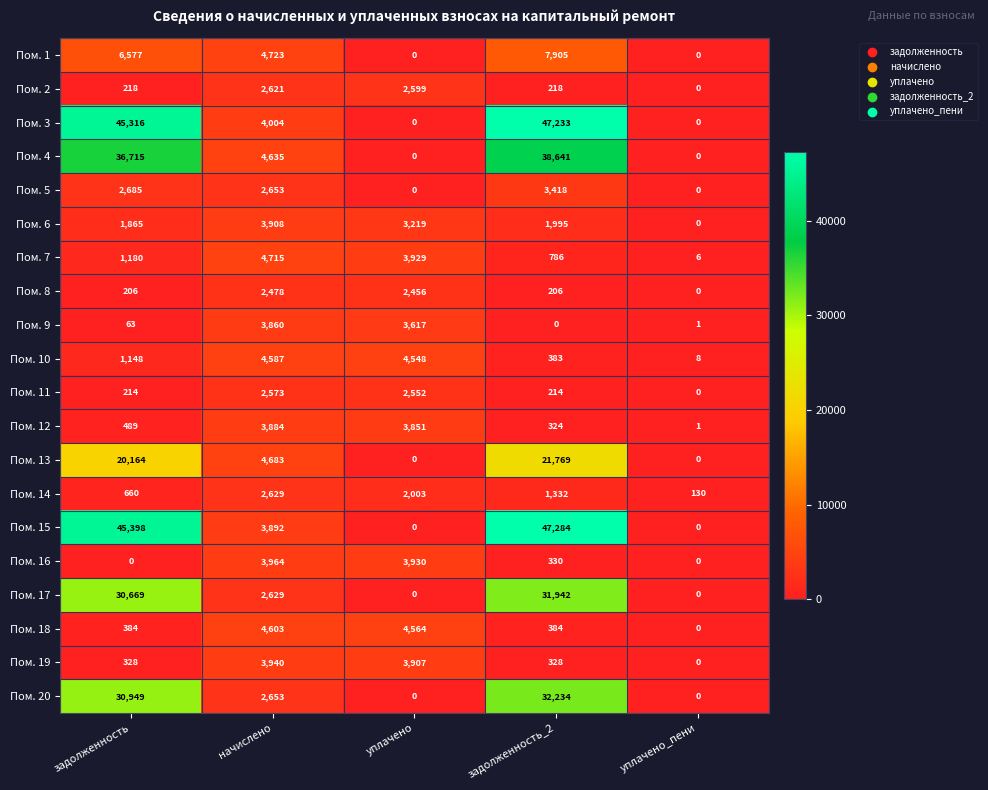

Is it true that Пом. 5 equals 0 at уплачено_пени?

True